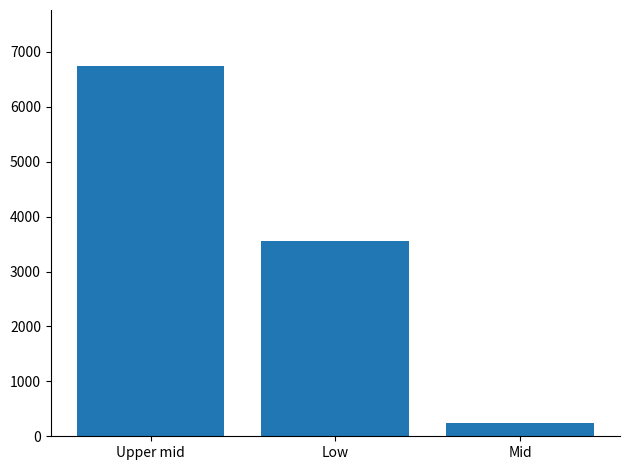

List the labels in order of value, largest first.

Upper mid, Low, Mid